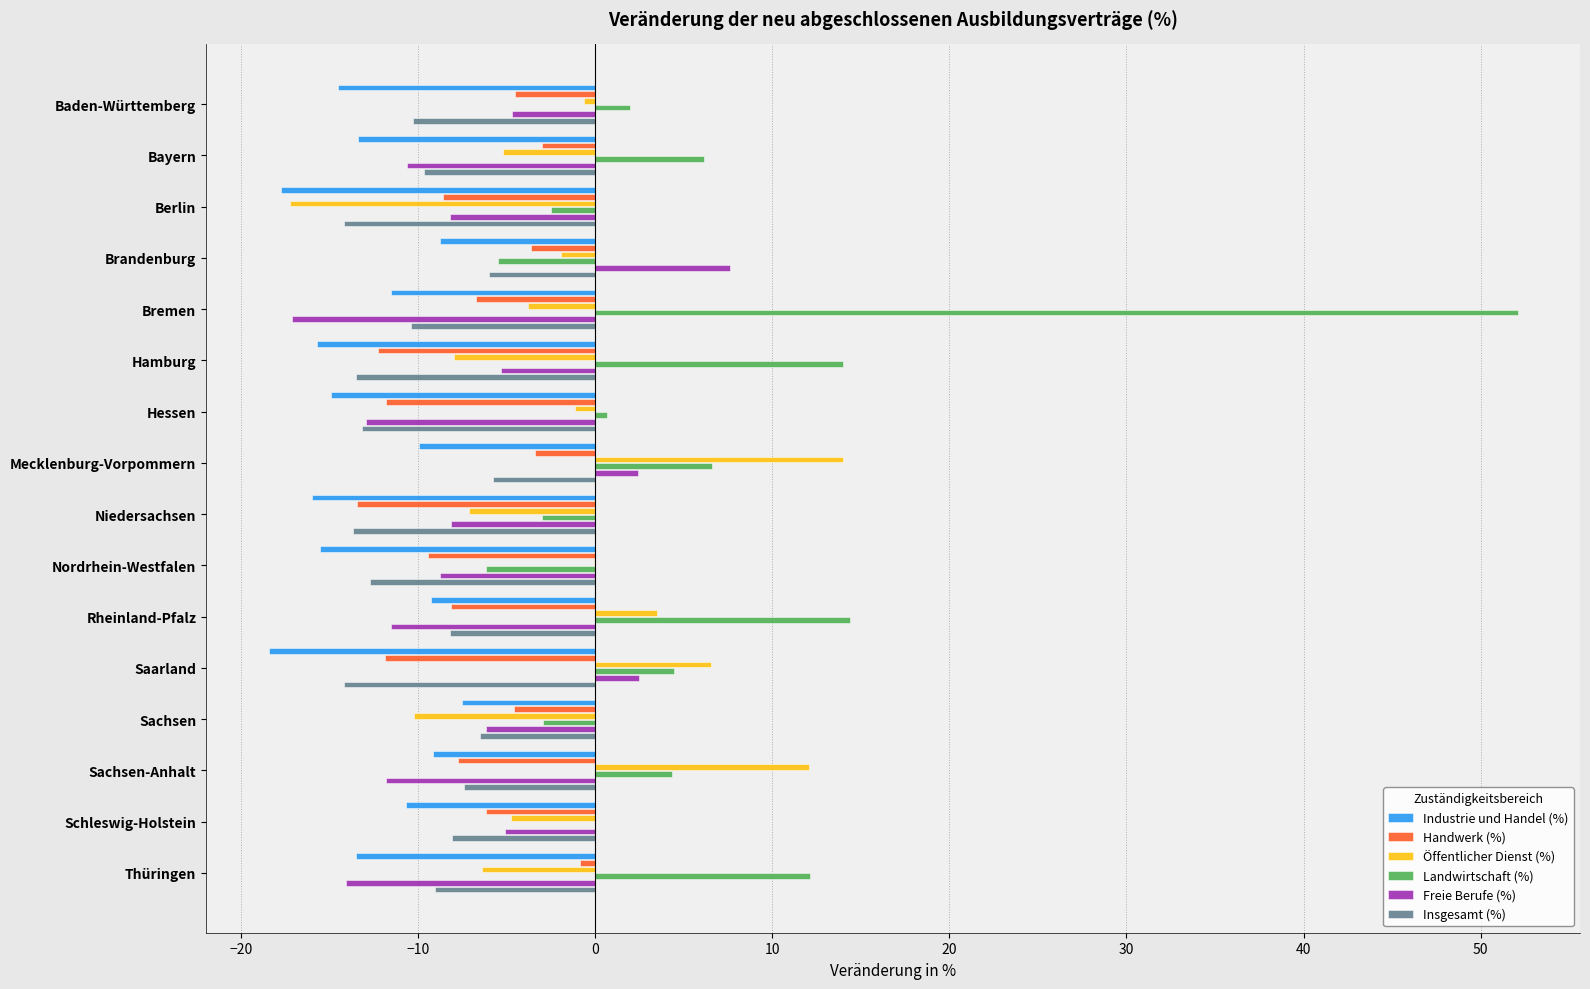

Which series has the largest total across all categories?

Landwirtschaft (%)